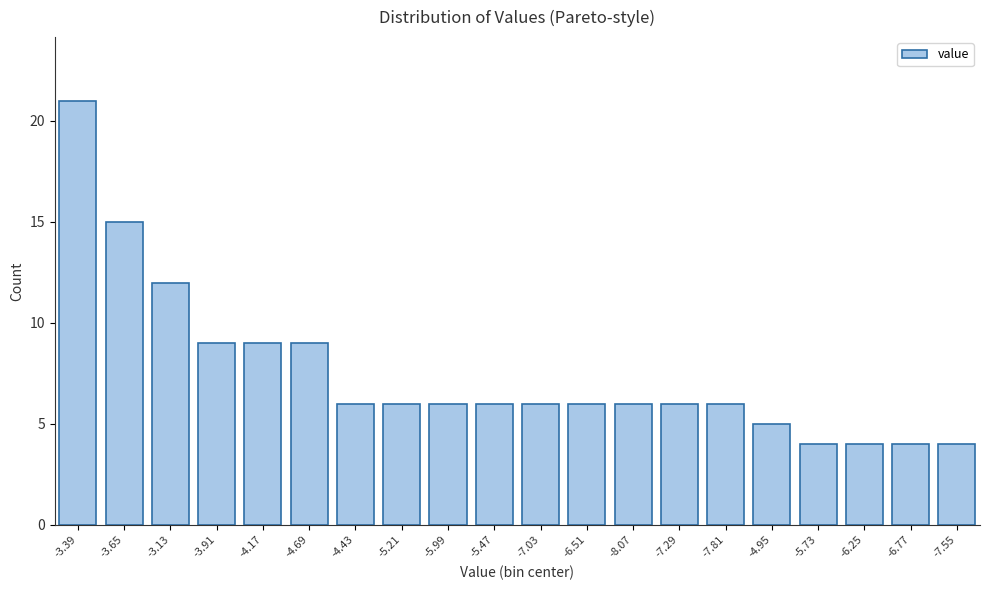

Reading left to right, transcribe all the data shown in this chart.

-3.39=21	-3.65=15	-3.13=12	-3.91=9	-4.17=9	-4.69=9	-4.43=6	-5.21=6	-5.99=6	-5.47=6	-7.03=6	-6.51=6	-8.07=6	-7.29=6	-7.81=6	-4.95=5	-5.73=4	-6.25=4	-6.77=4	-7.55=4